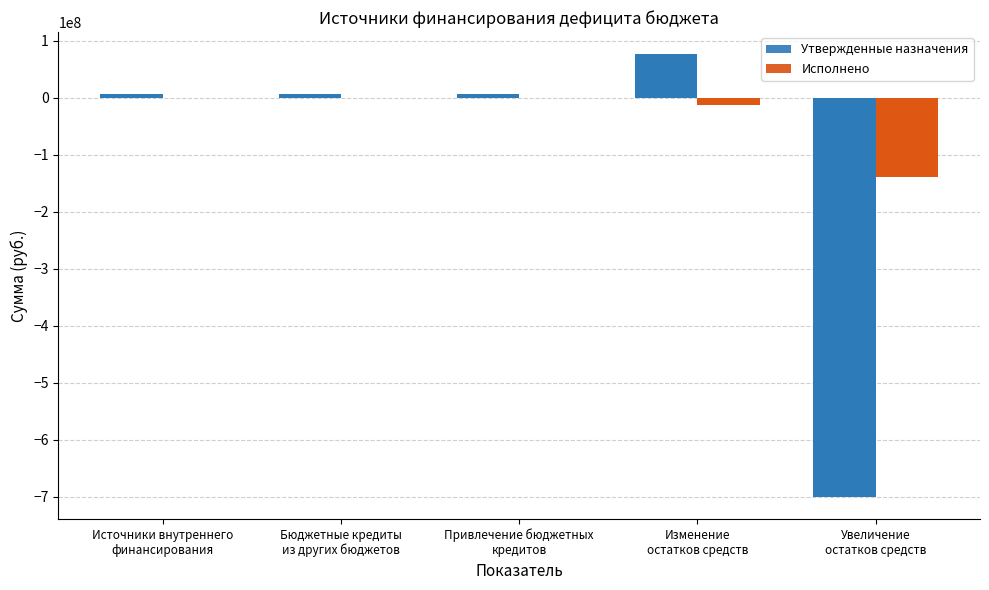

Is the value of Исполнено at Источники внутреннего
финансирования greater than the value of Утвержденные назначения at Источники внутреннего
финансирования?

No